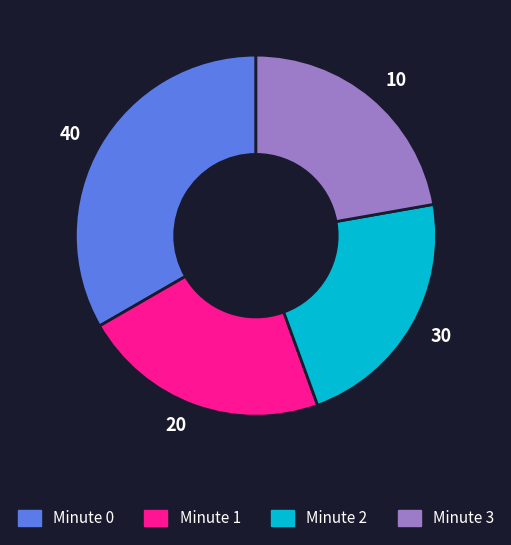

Does 10 represent more than half of the total?

No